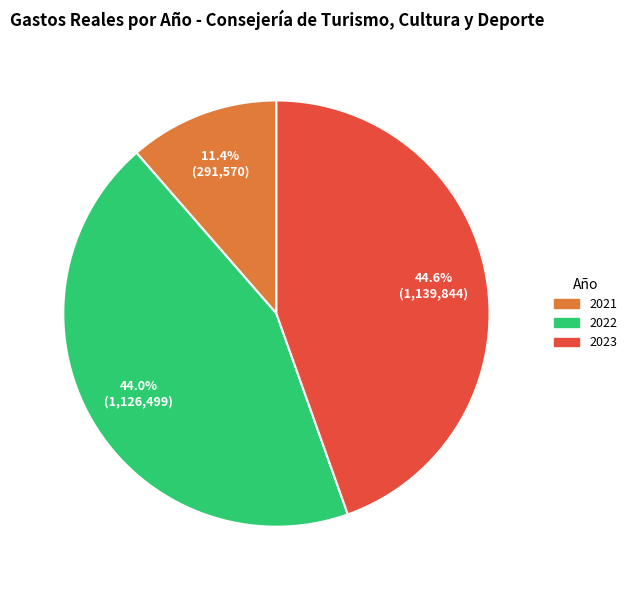

To the nearest percent, what is the difference between the 2022 and 2023 slice percentages?

1%